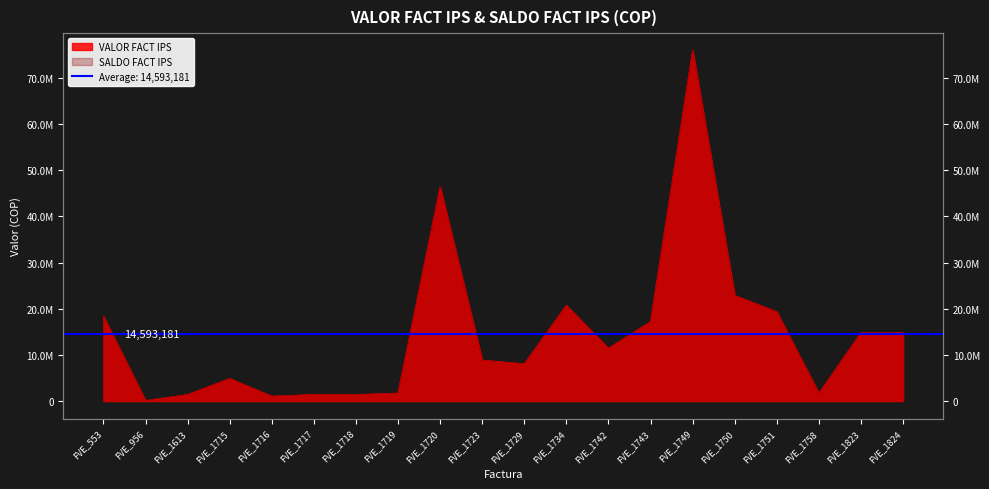

Does the chart display data point markers on the line(s)?

No